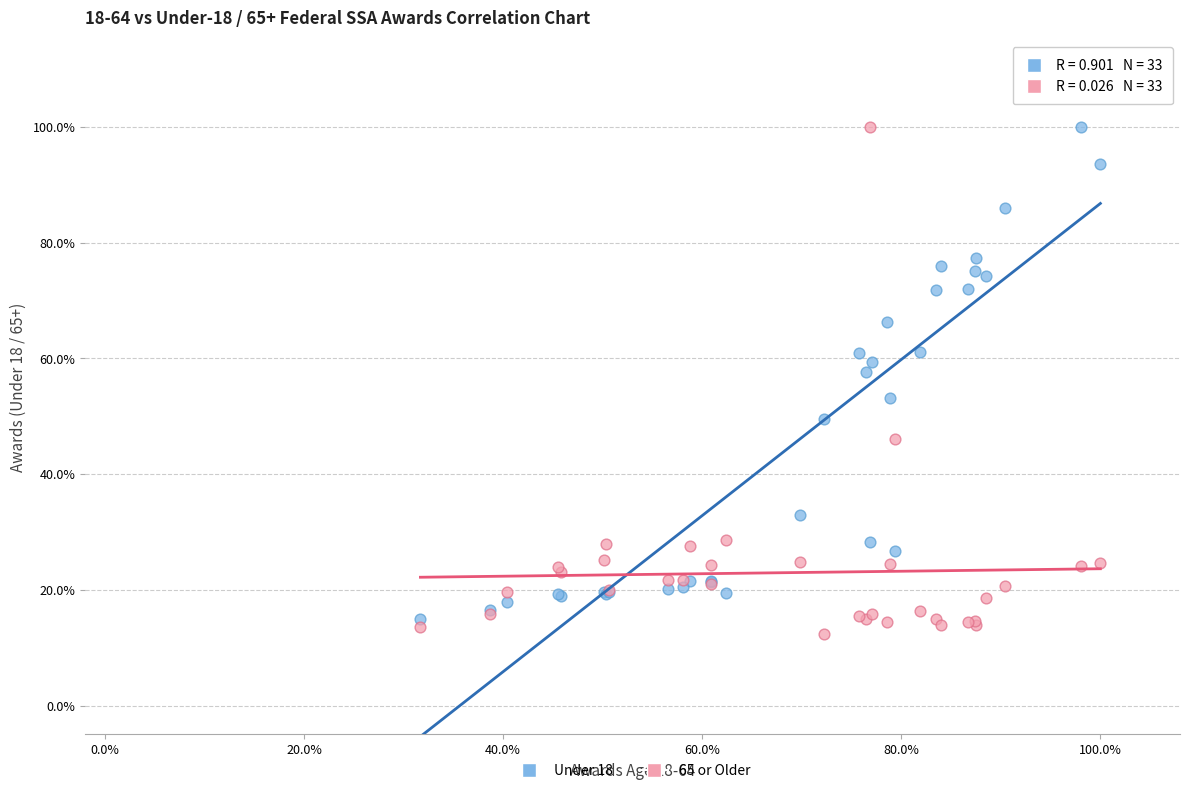

Which series reaches the minimum Y coordinate?

65 or Older